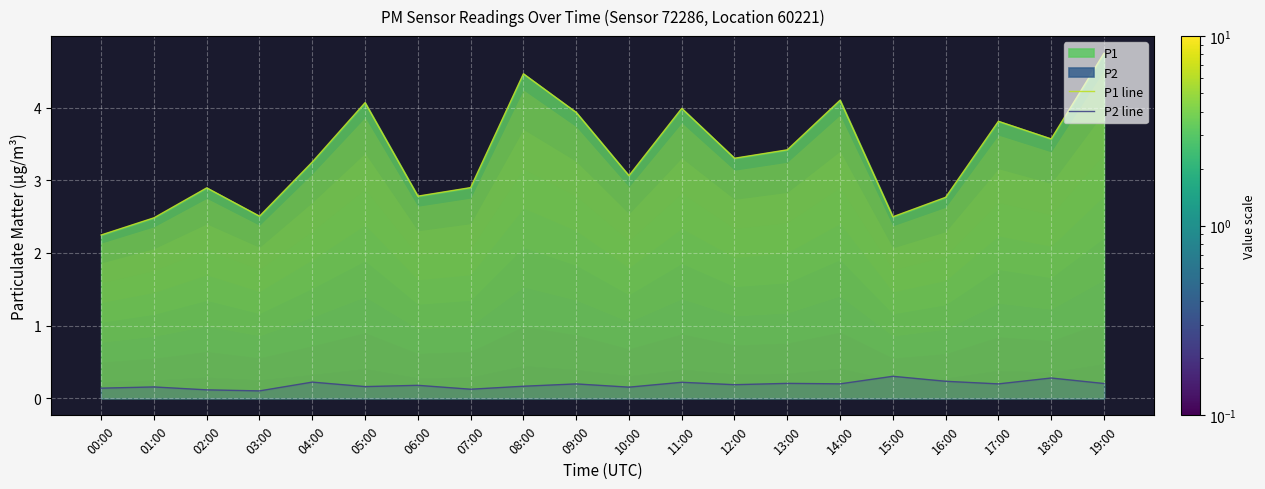

What position from the left is 07:00?

8